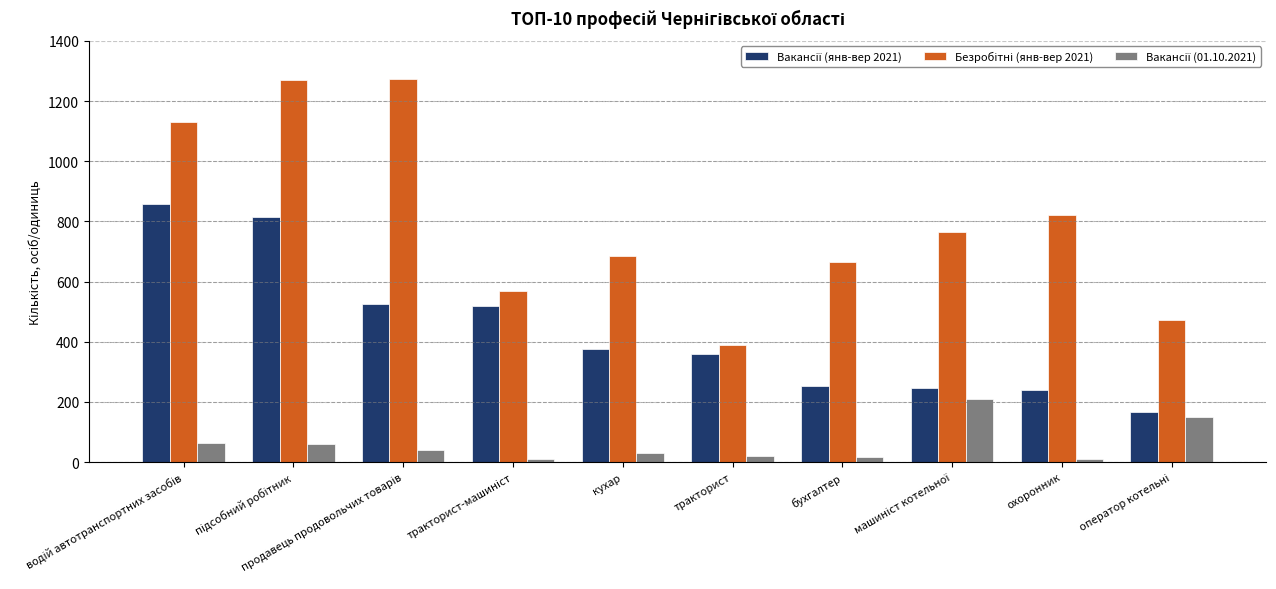

What is the maximum value shown in the chart?

1273